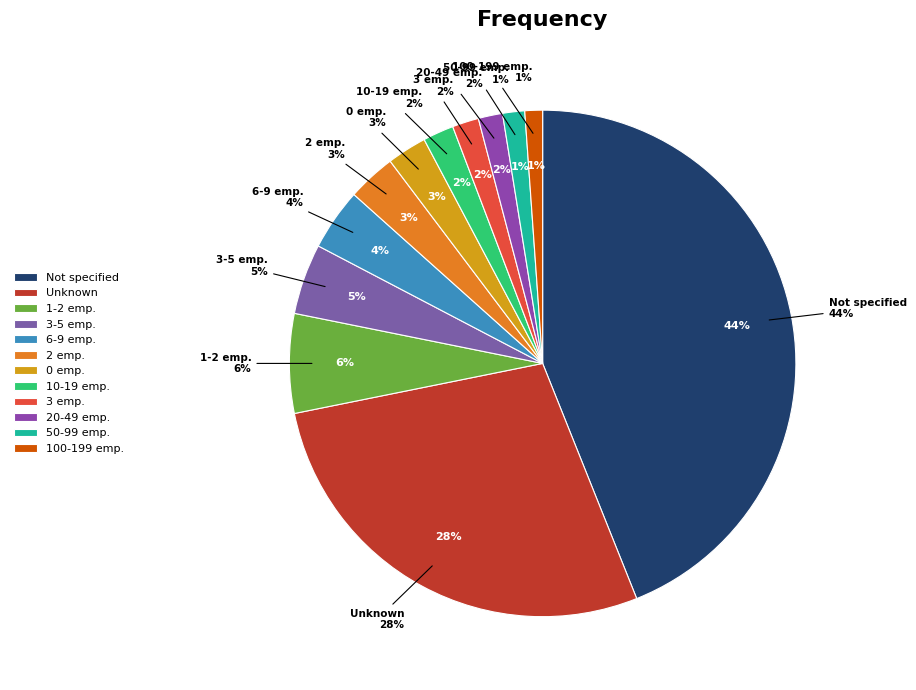

Does 12 represent more than half of the total?

No